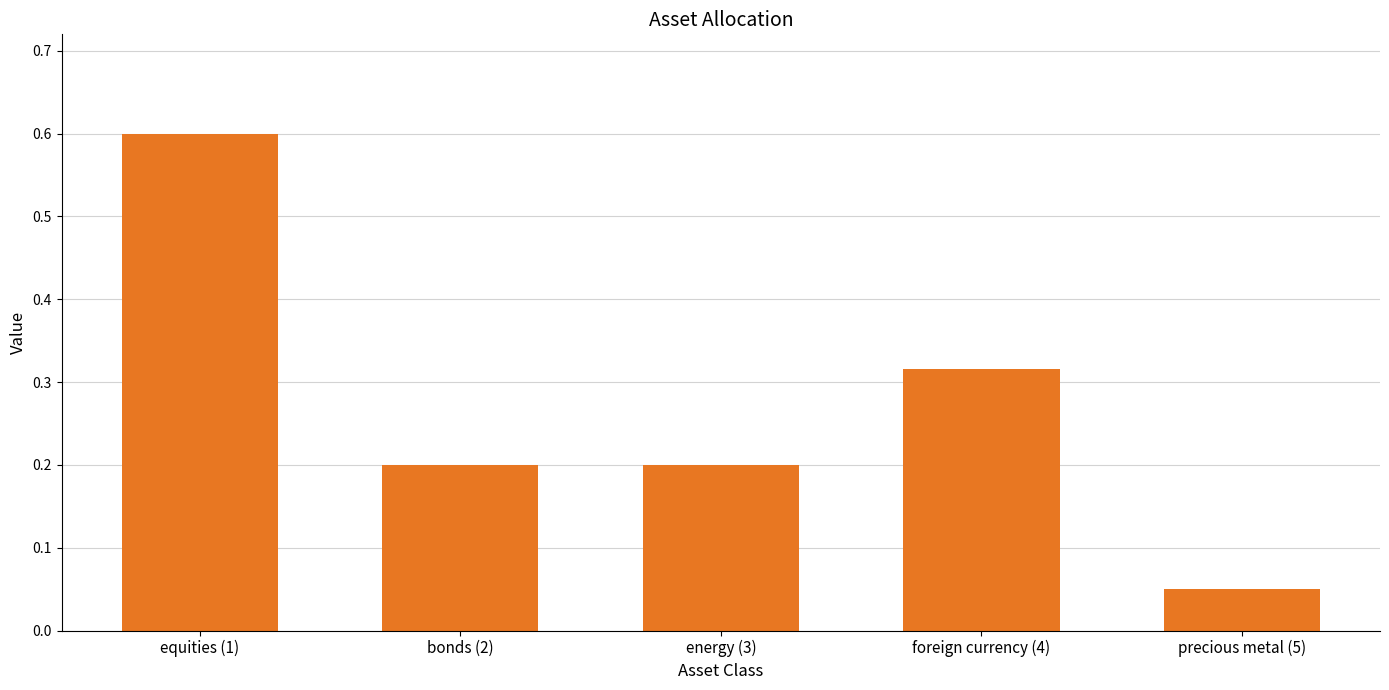

Which category has the lowest value across all series?

precious metal (5)